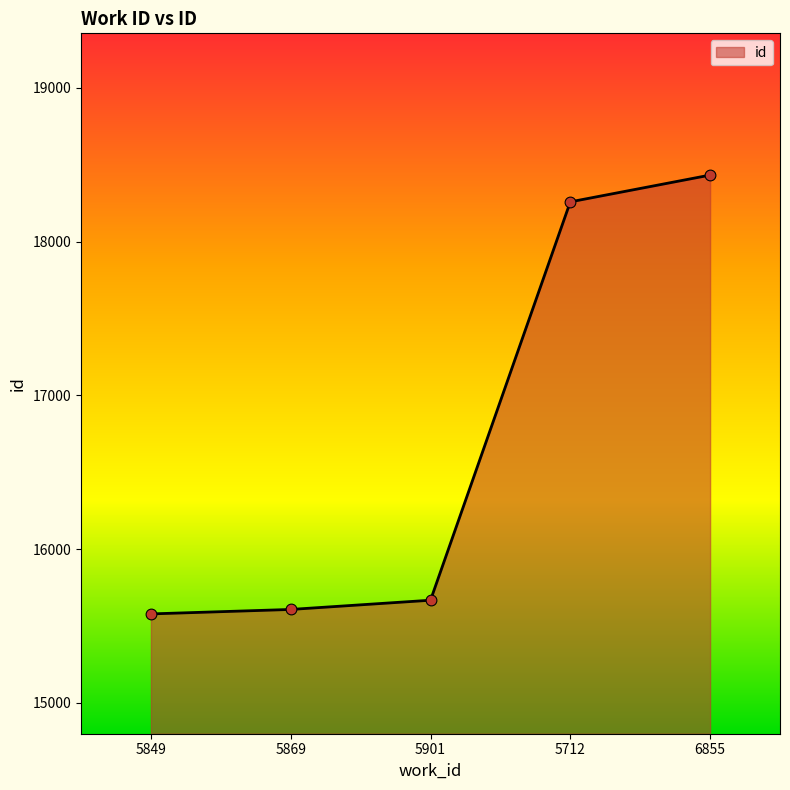

What is the change in value from 5869 to 5712?

+2650